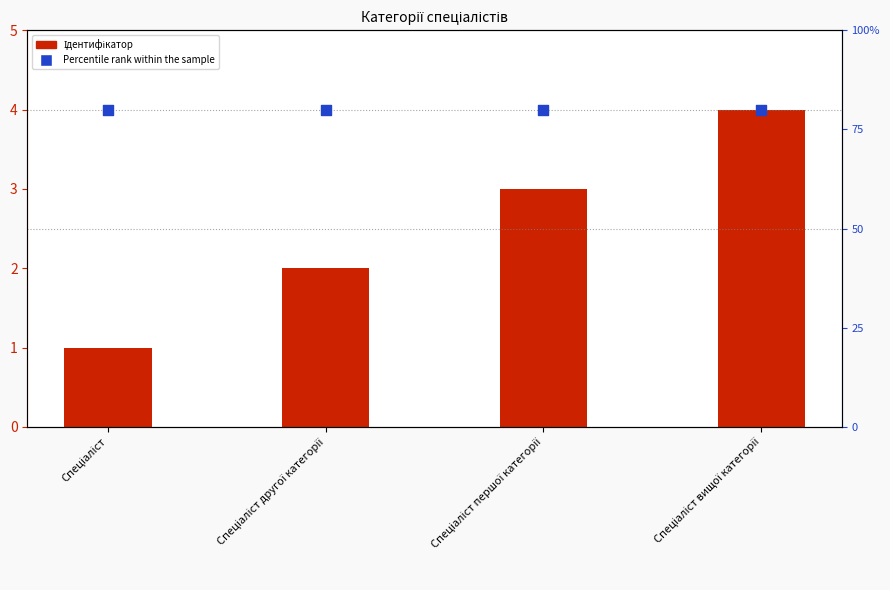

What are all the series names shown in the legend?

Ідентифікатор, Percentile rank within the sample